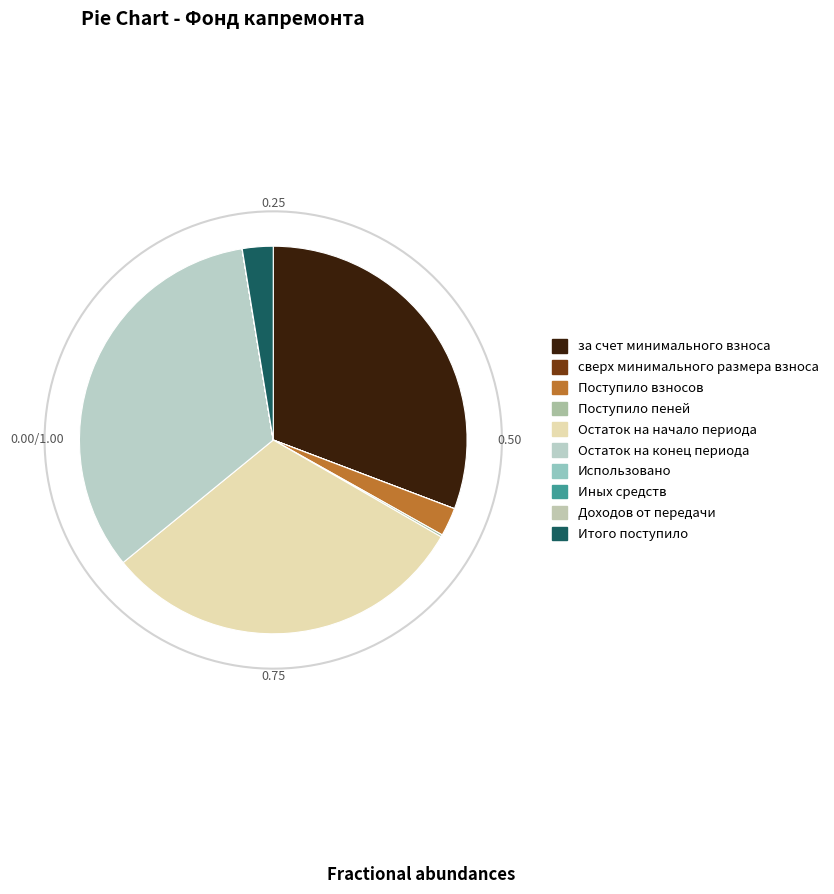

To the nearest percent, what is the difference between the largest and smallest slice percentages?

33%